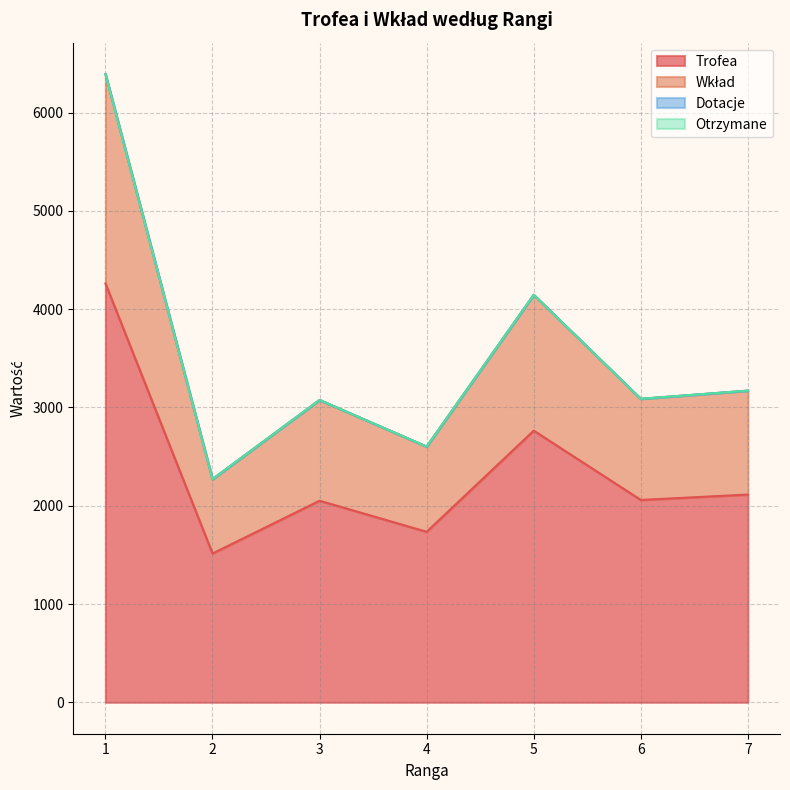

Is the value of Trofea at 5 greater than the value of Wkład at 4?

Yes